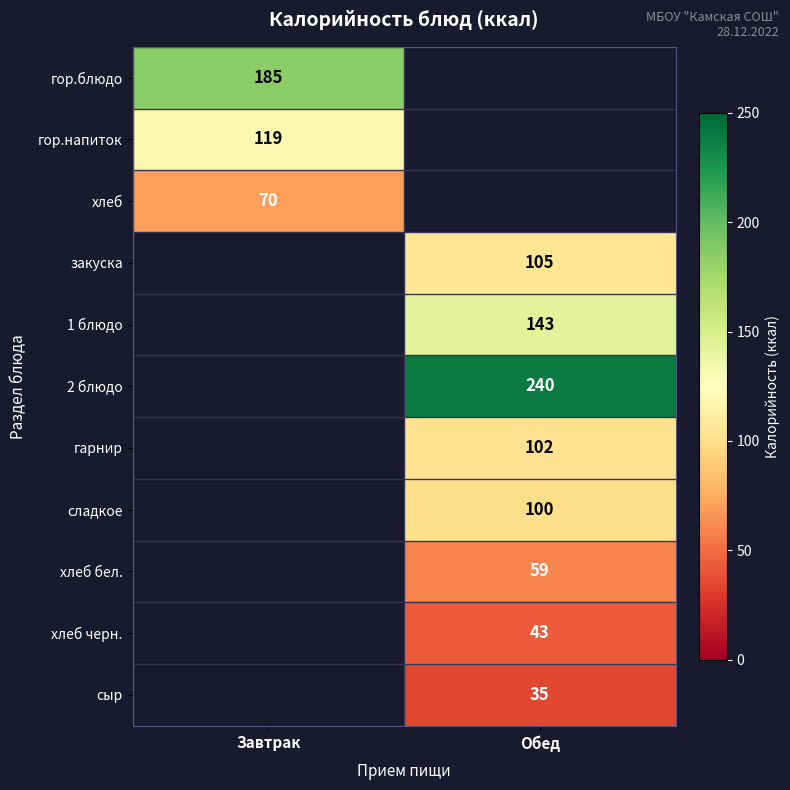

How many data points does each series have?

2